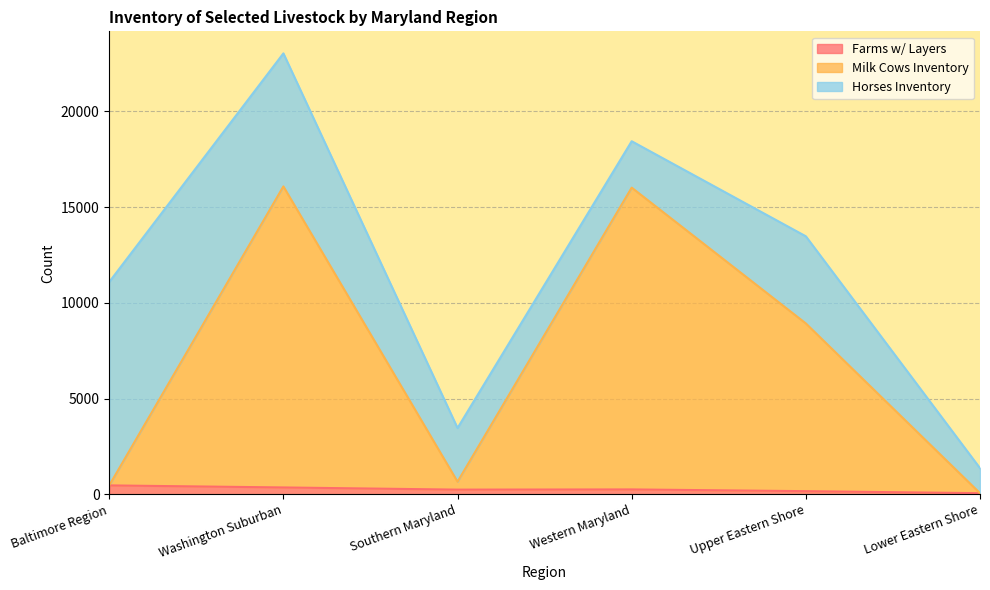

What is the difference between the second highest and minimum values in the Farms w/ Layers series?

300